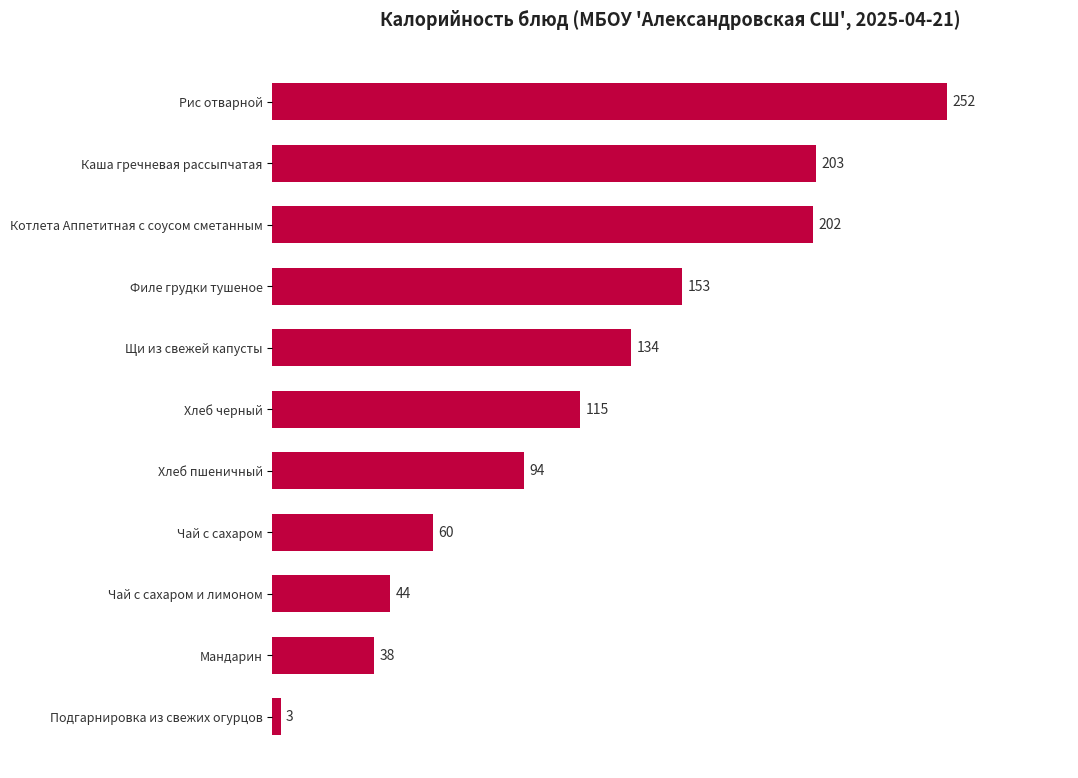

Rank the categories by value from lowest to highest.

Подгарнировка из свежих огурцов, Мандарин, Чай с сахаром и лимоном, Чай с сахаром, Хлеб пшеничный, Хлеб черный, Щи из свежей капусты, Филе грудки тушеное, Котлета Аппетитная с соусом сметанным, Каша гречневая рассыпчатая, Рис отварной